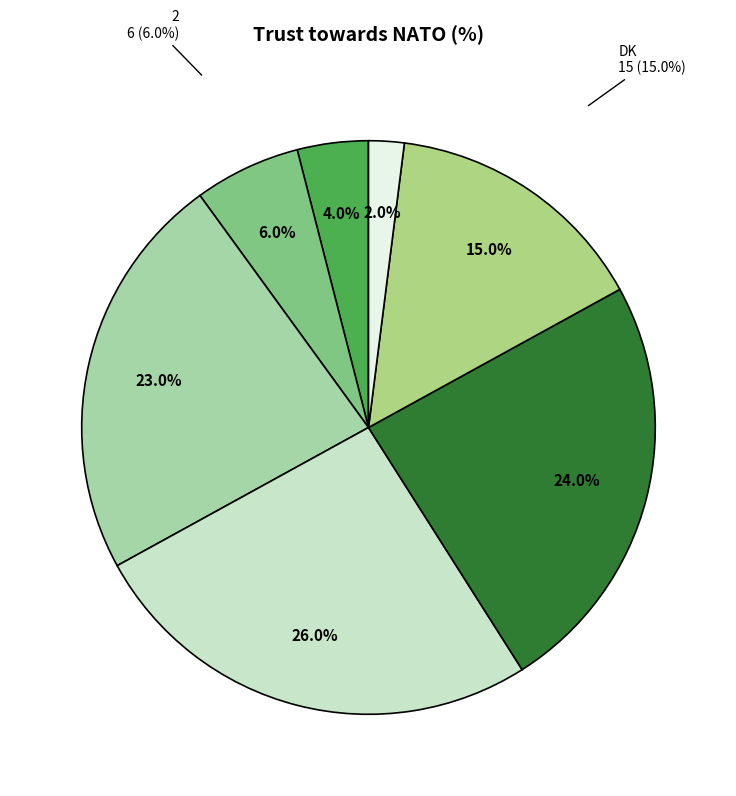

Which slice is the largest?

4